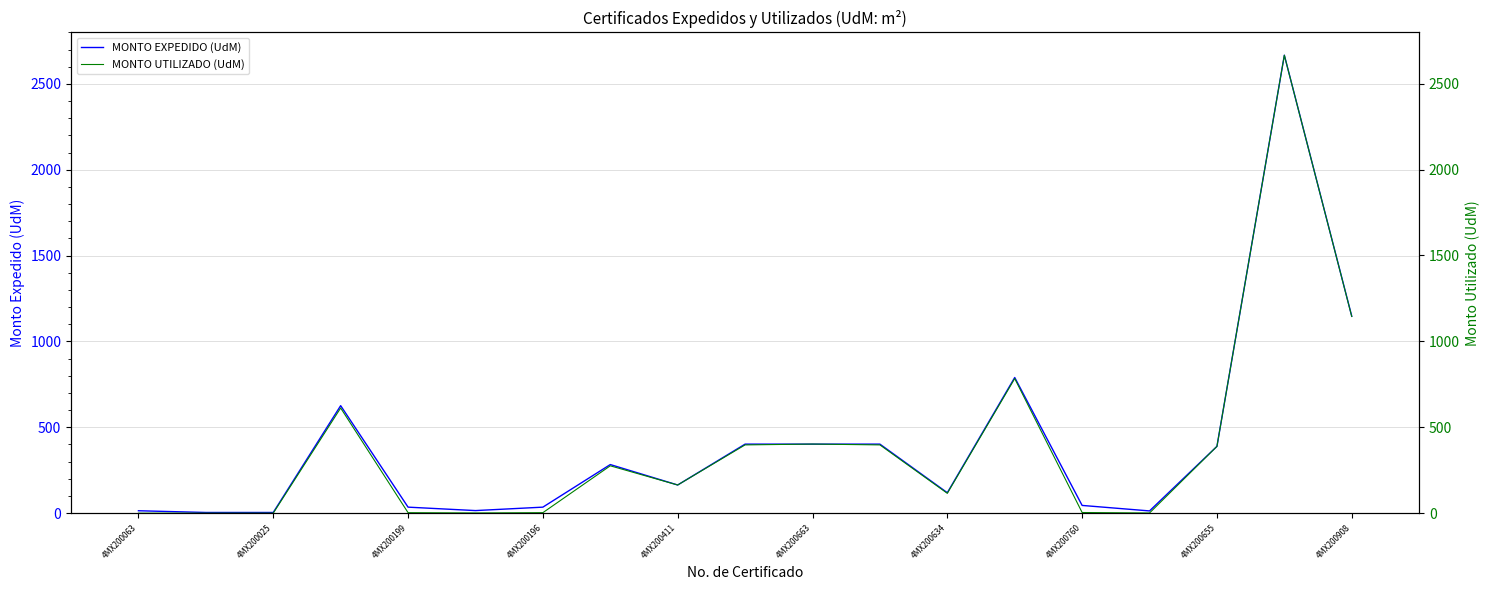

True or false: MONTO EXPEDIDO (UdM) has a value of 119 at 4MX200634.

True